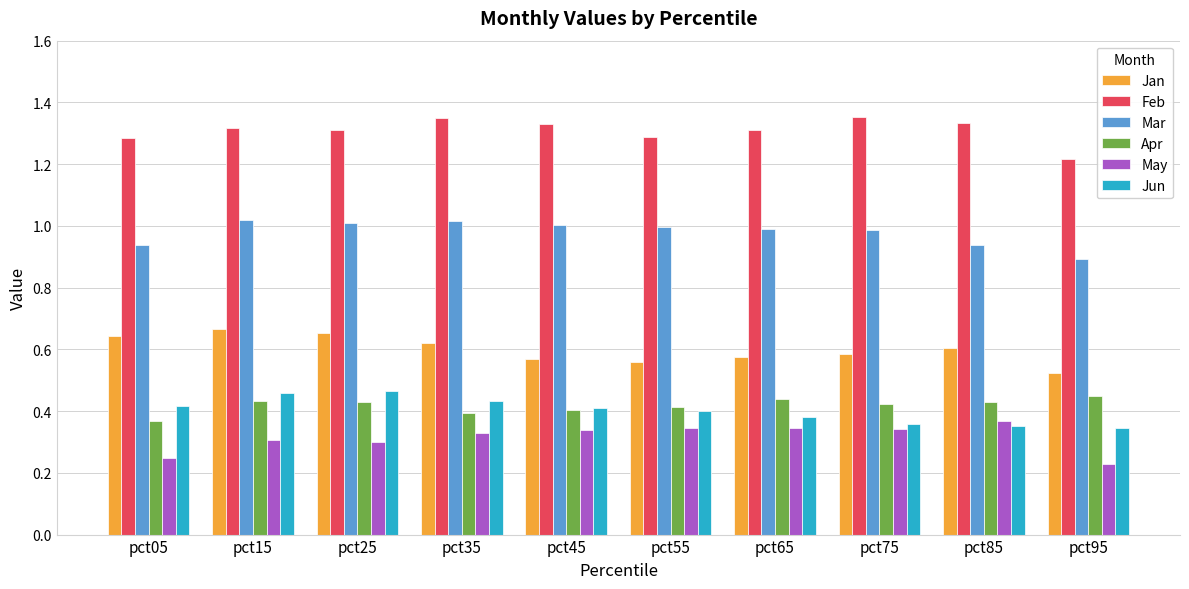

True or false: Mar has a value of 1.4 at pct55.

False